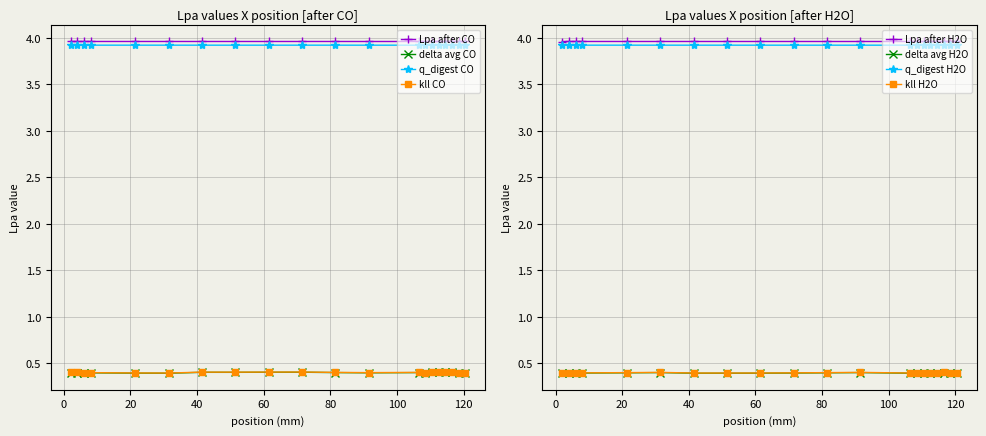

How many delta avg H2O values are between 0 and 1?

20